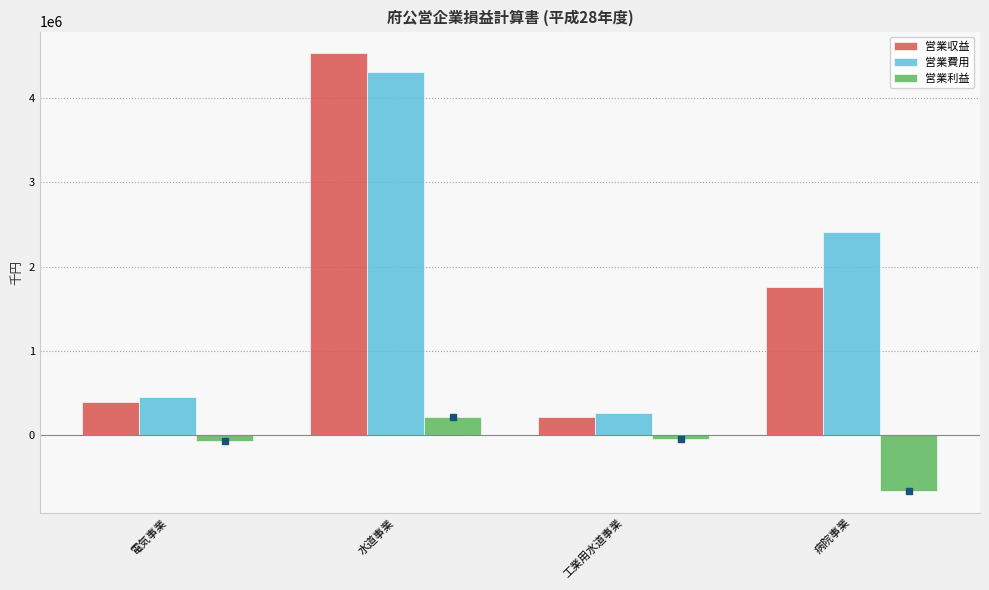

Count the number of categories in the chart.

4